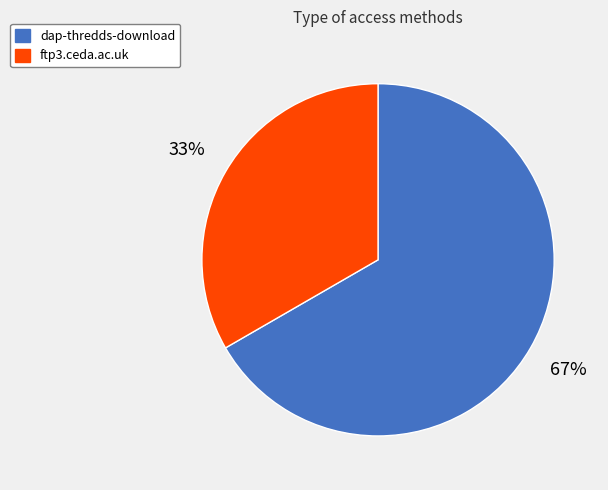

To the nearest percent, what portion does ftp3.ceda.ac.uk represent?

33%